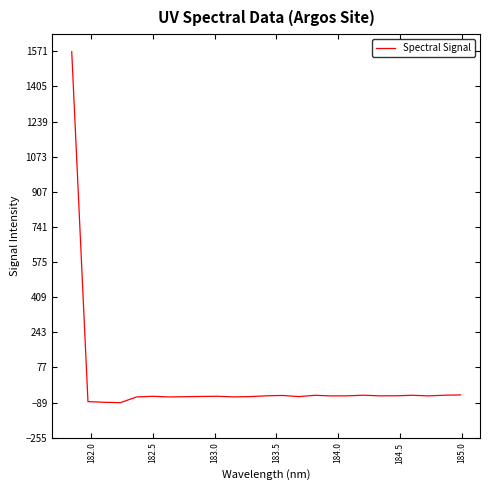

What is the greatest value displayed?

1568.9